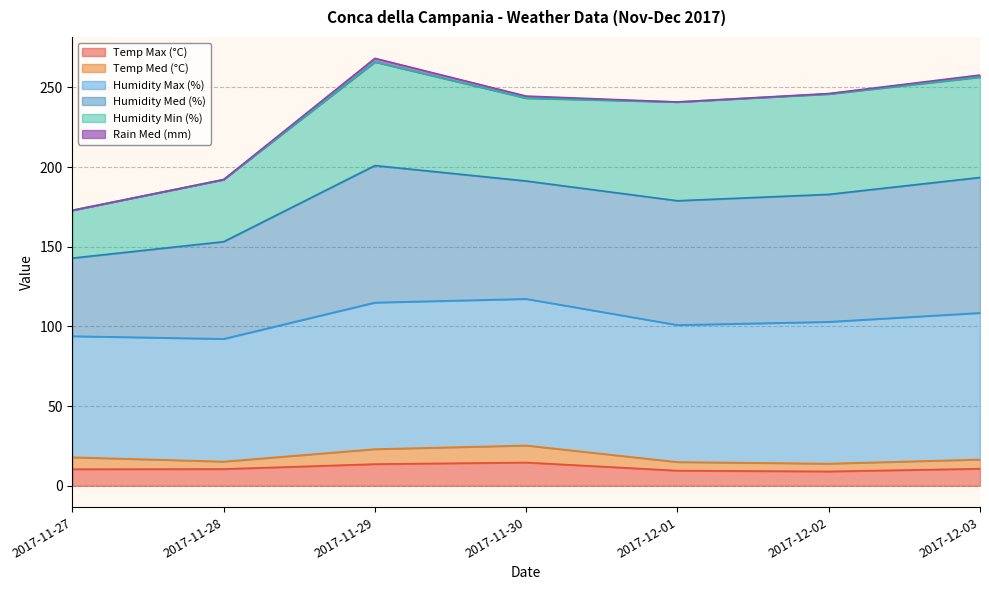

What is the highest value of the Temp Max (°C) series?

14.6